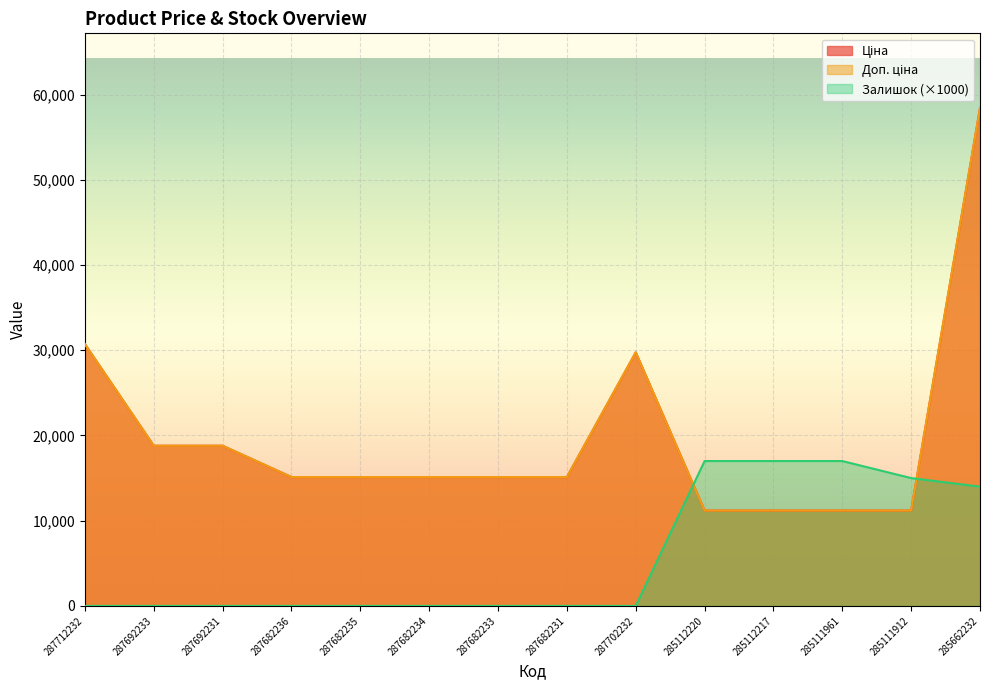

What is the approximate value of Доп. ціна at 285111961?

11188.2